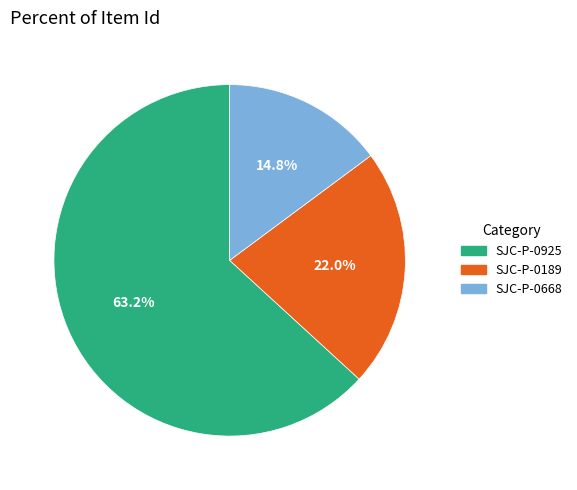

Is there a majority slice in this chart?

Yes